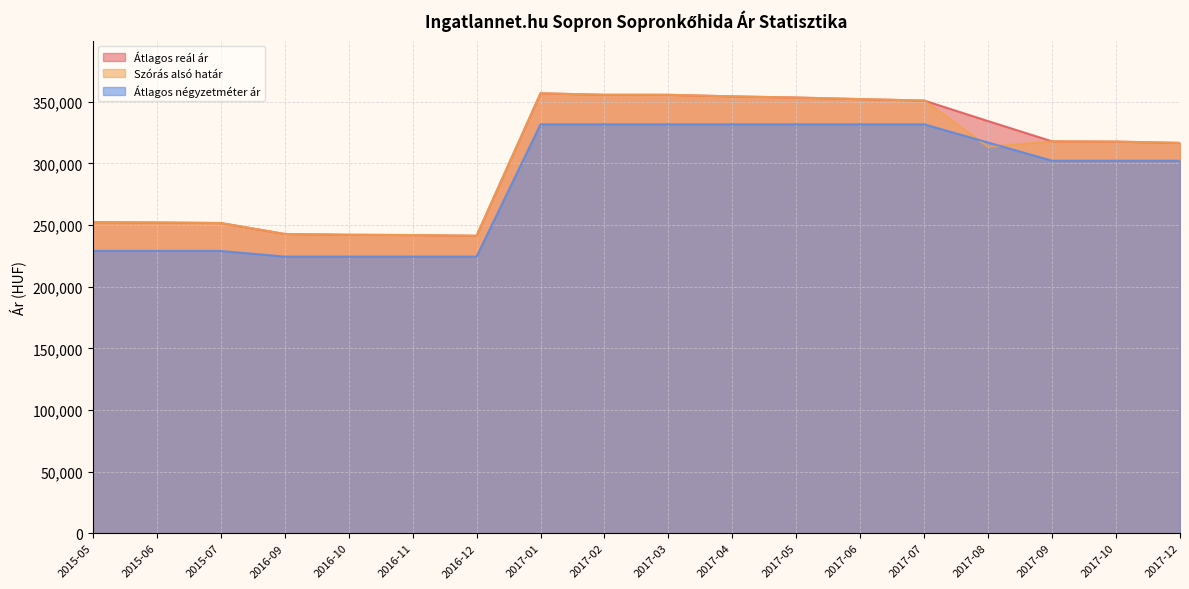

True or false: Átlagos reál ár and Átlagos négyzetméter ár intersect in this chart.

False